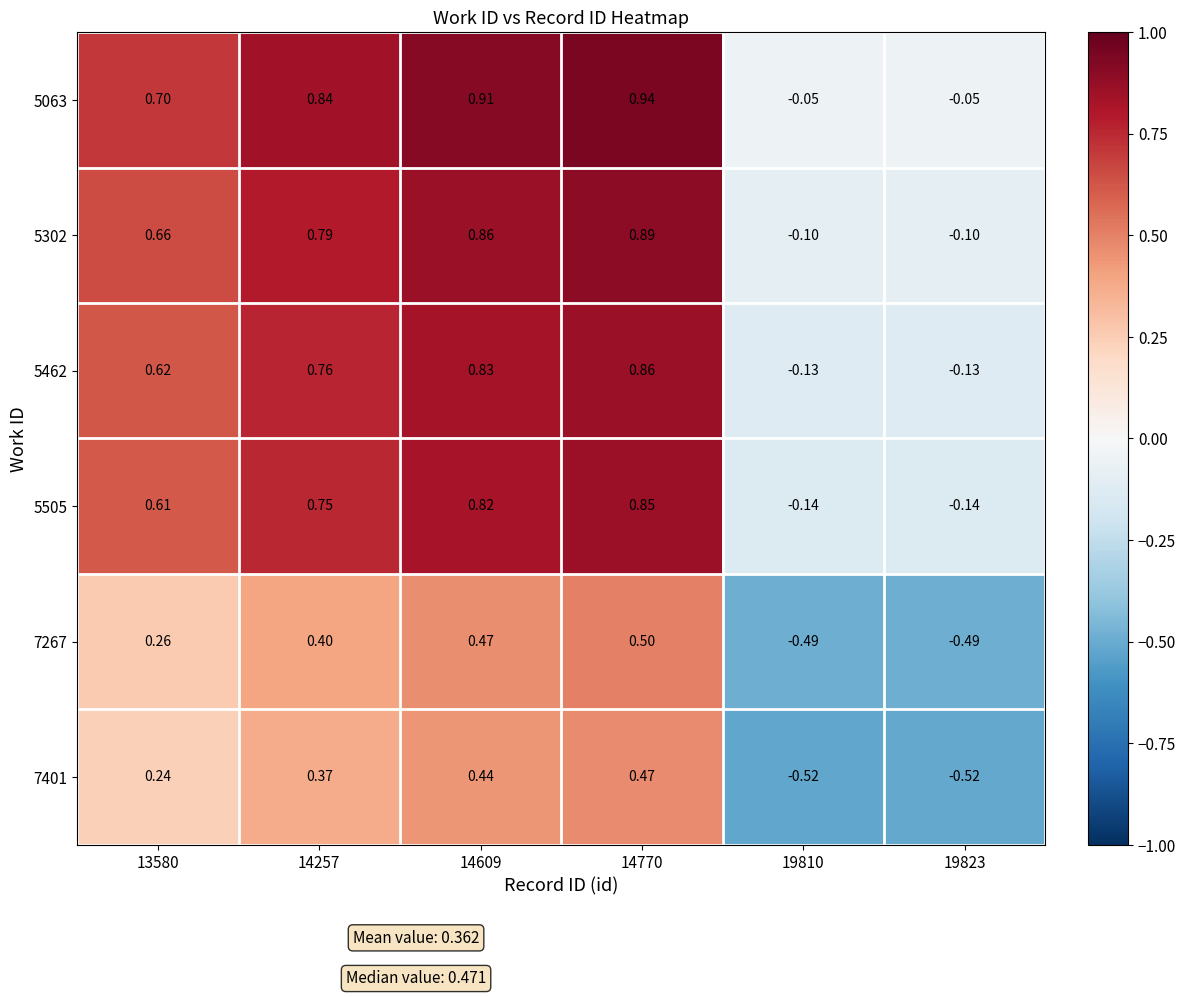

Is the value of 7401 at 14257 greater than the value of 7267 at 14257?

No